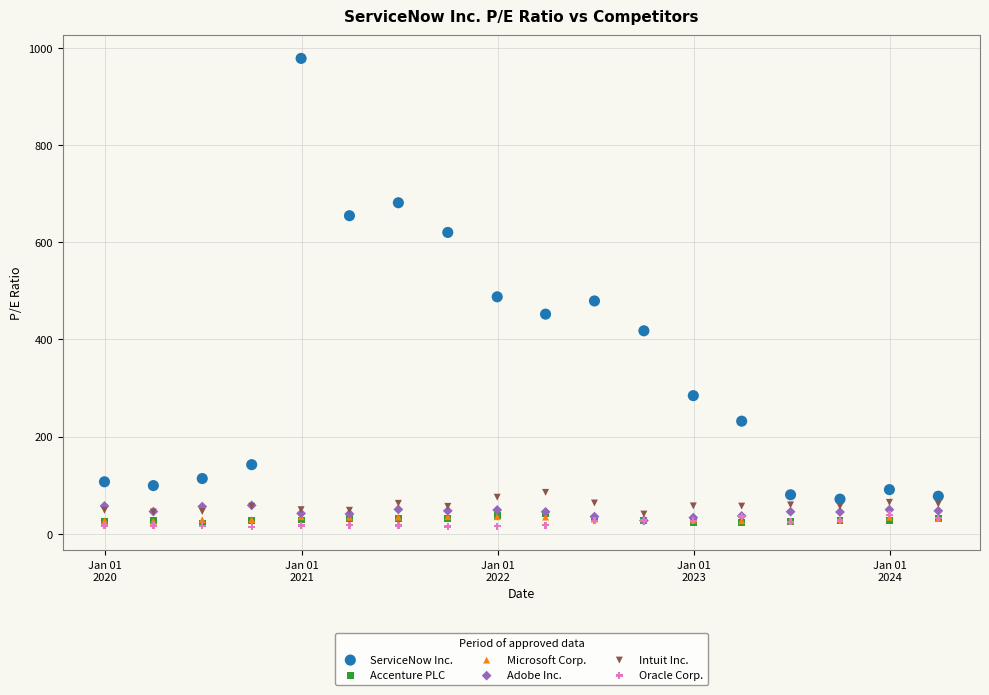

Which series has the largest Y range (max minus min)?

ServiceNow Inc.